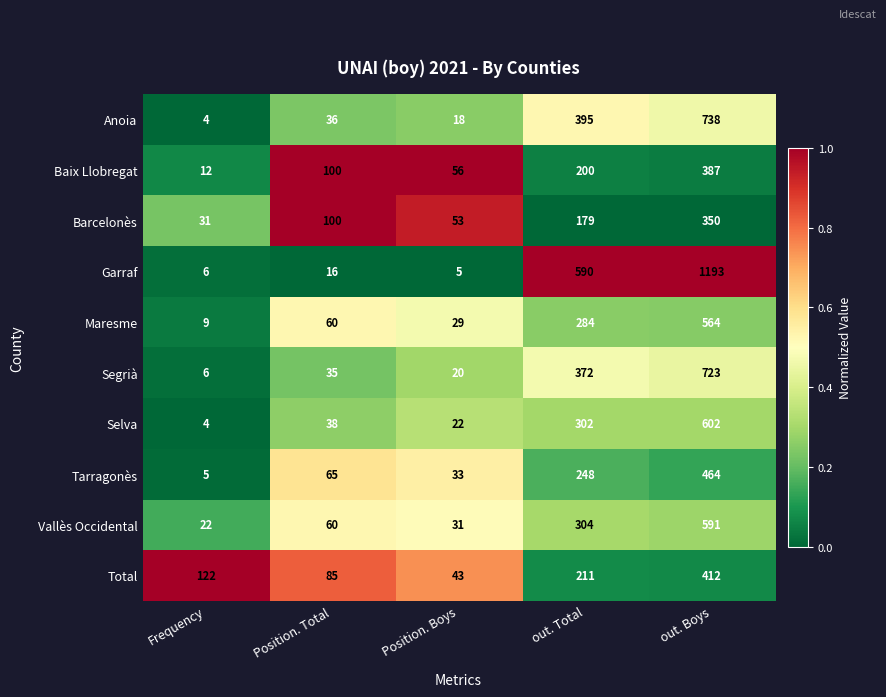

The Selva series shows 38 at Position. Total. True or false?

True